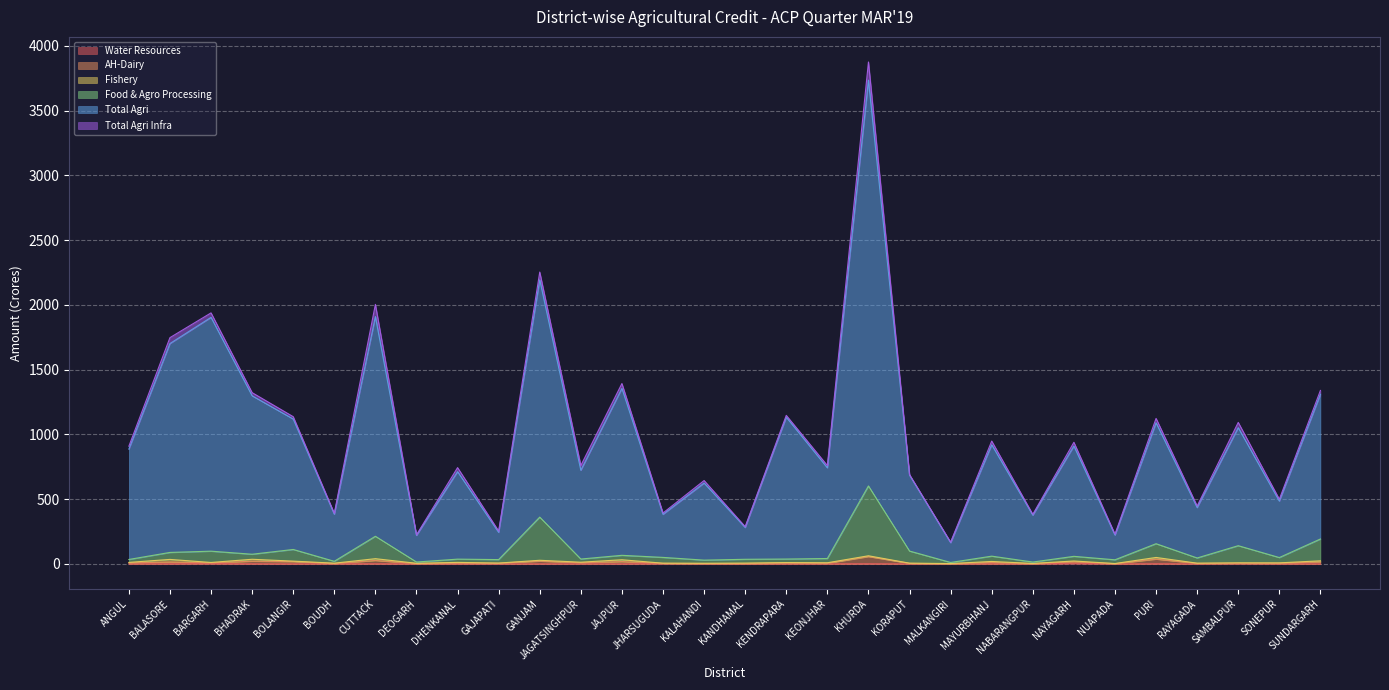

At which category does Total Agri reach its first local peak?

BARGARH